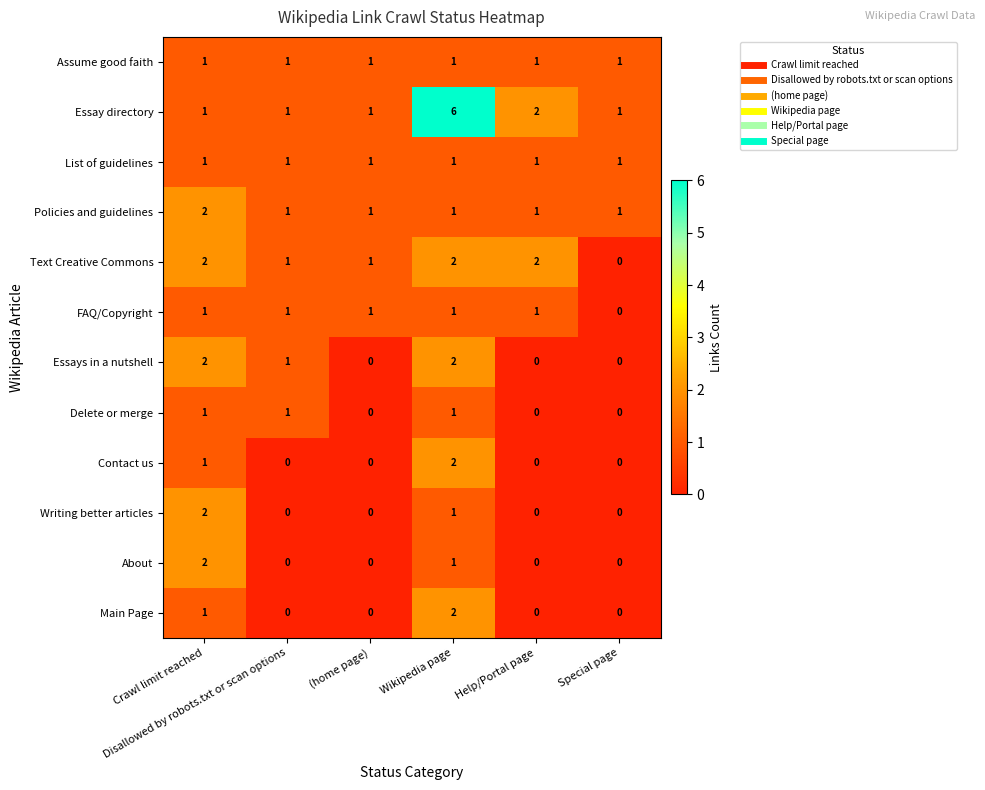

What is the difference between the maximum and minimum values in the Essay directory series?

5